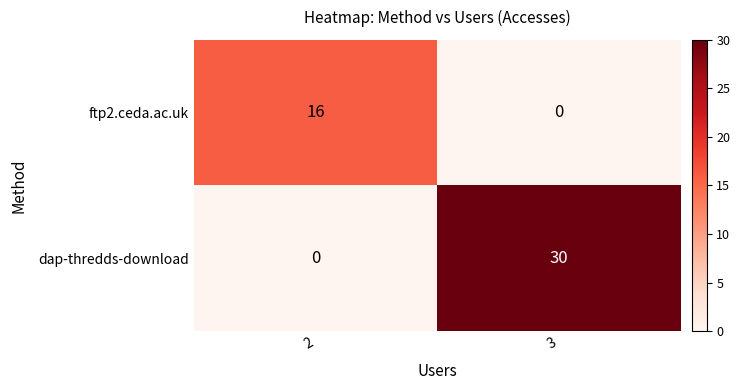

Rank the series at 3 from lowest to highest value.

ftp2.ceda.ac.uk, dap-thredds-download